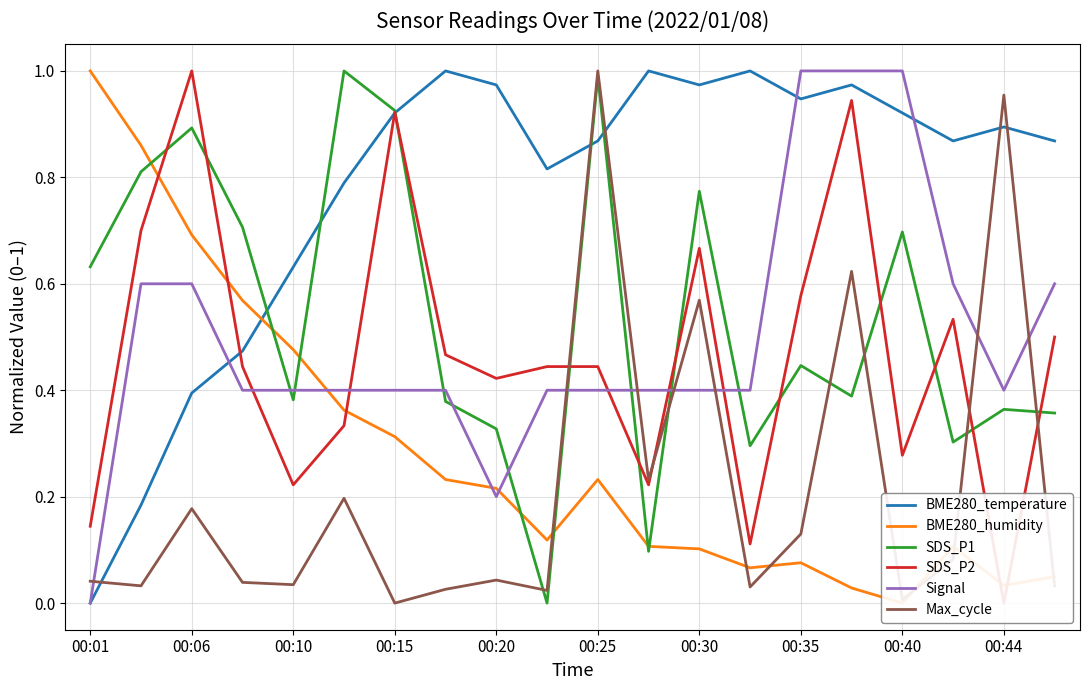

Which series has the widest spread of values?

BME280_temperature